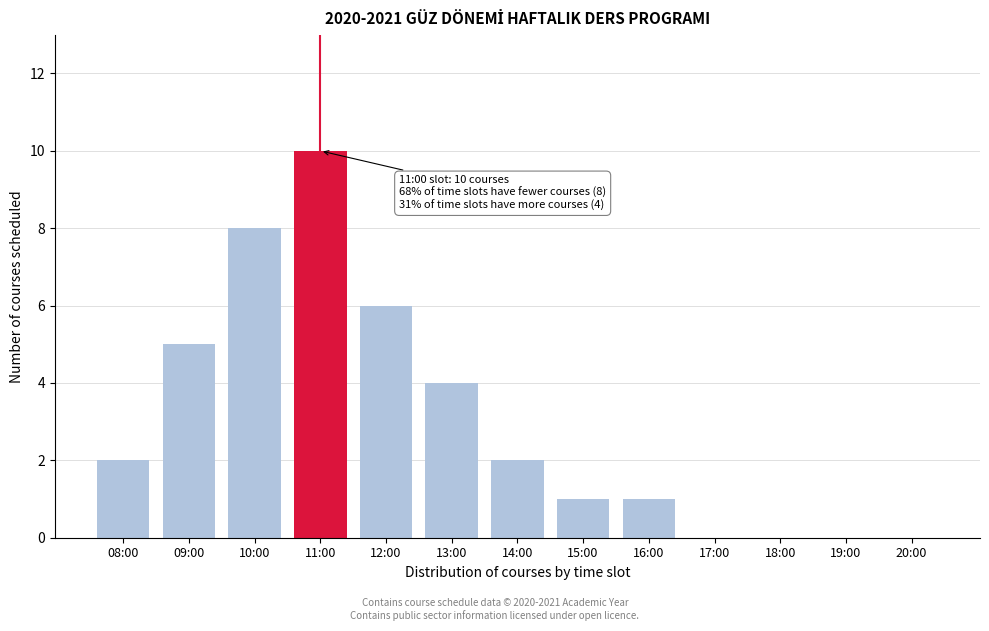

Reading right to left, list all the values displayed in this chart.

20:00=0	19:00=0	18:00=0	17:00=0	16:00=1	15:00=1	14:00=2	13:00=4	12:00=6	11:00=10	10:00=8	09:00=5	08:00=2